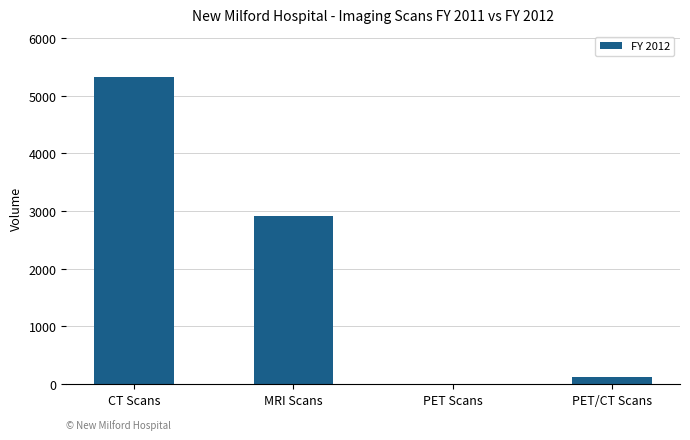

Between PET Scans and MRI Scans, which is larger?

MRI Scans